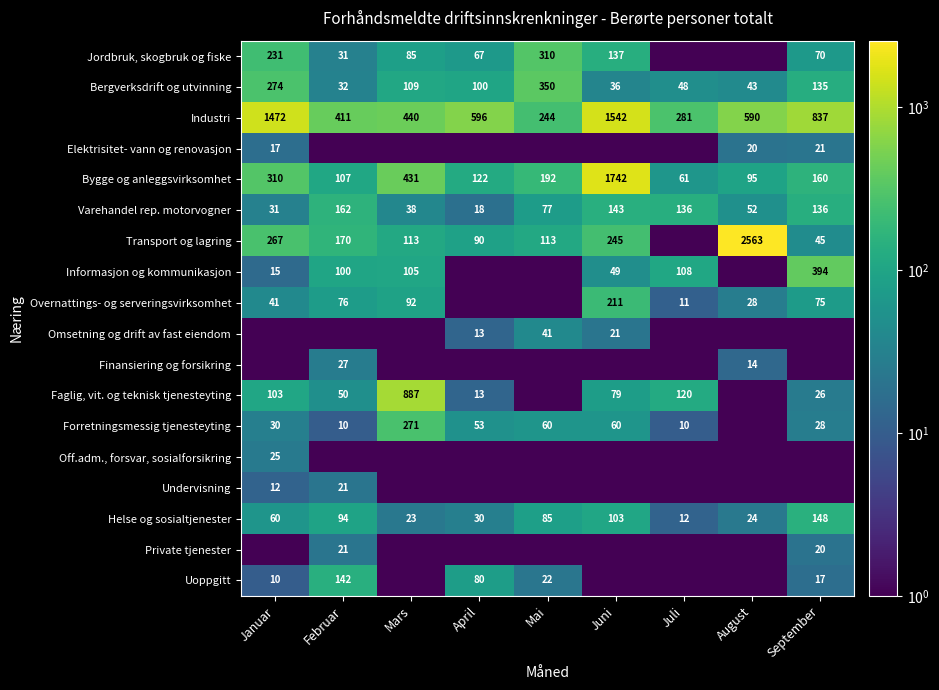

How many series are shown in this chart?

18